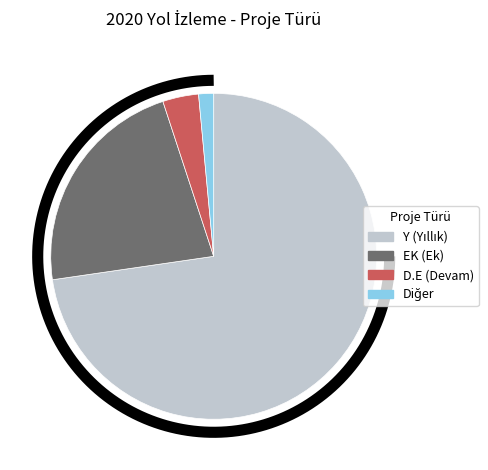

To the nearest percent, what portion does D.E represent?

4%